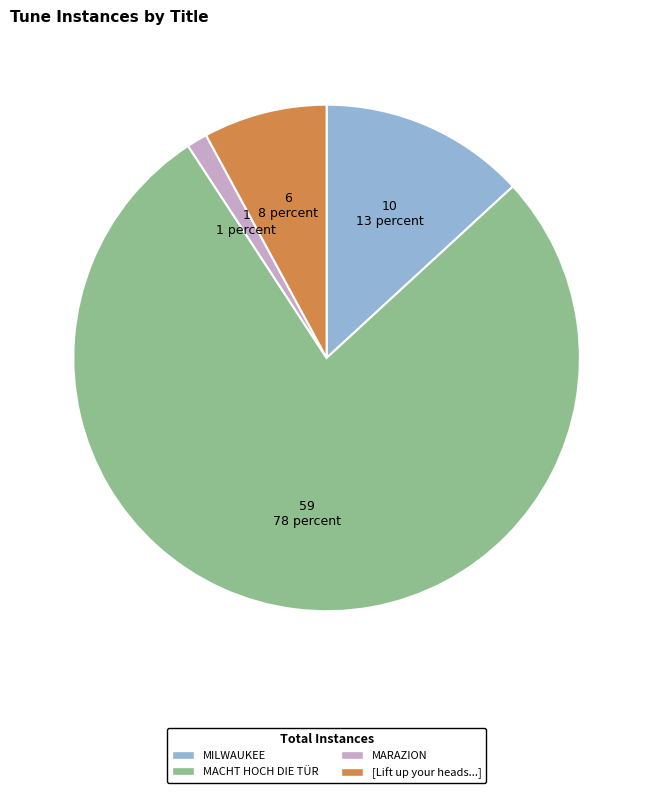

How many segments does this pie chart have?

4